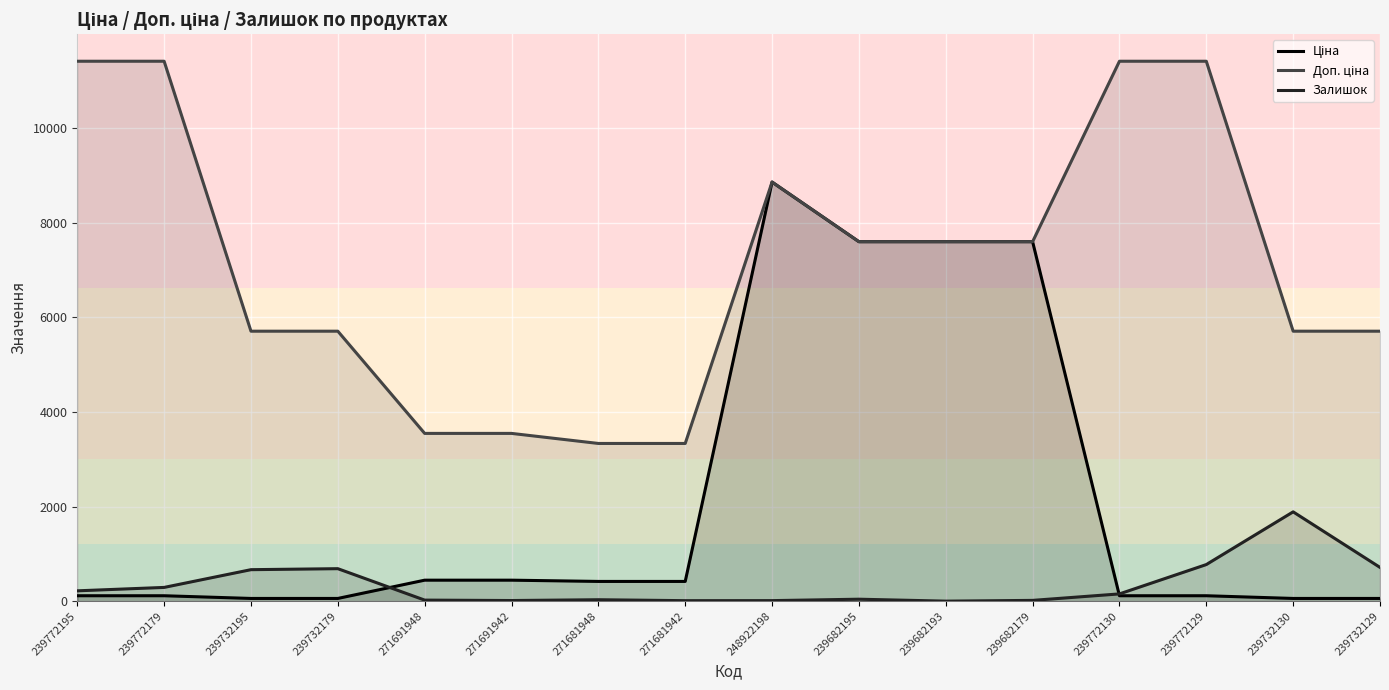

How many values in the Доп. ціна series are below 7596?

8